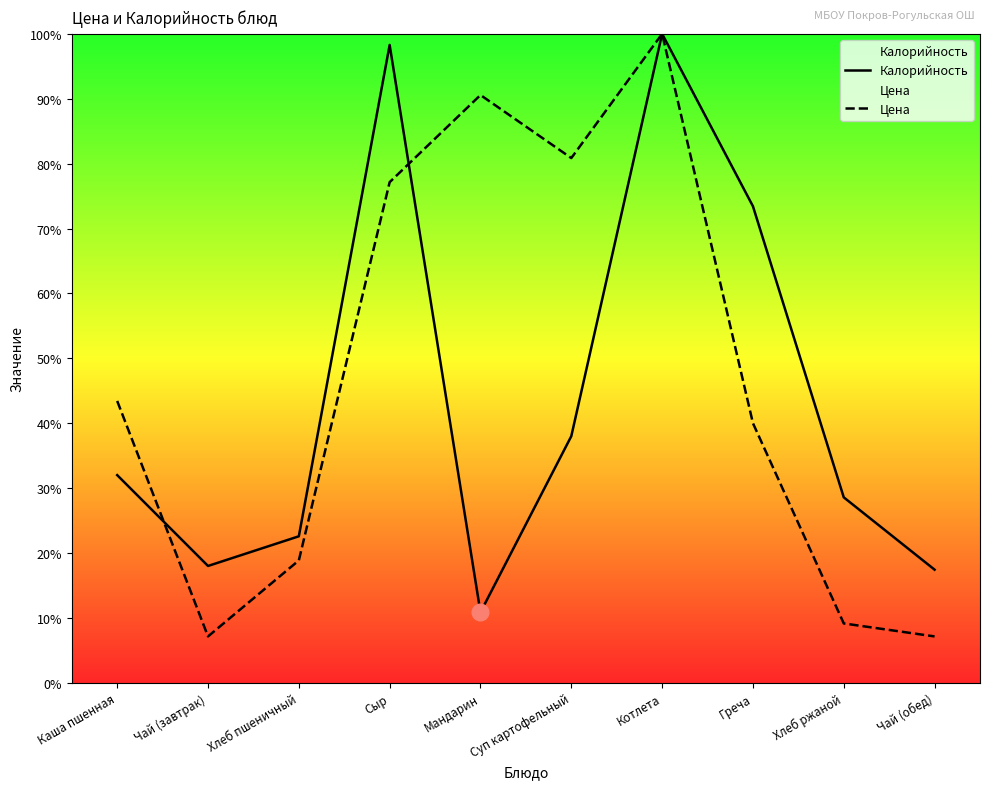

What is the label of the 3rd point from the left?

Хлеб пшеничный